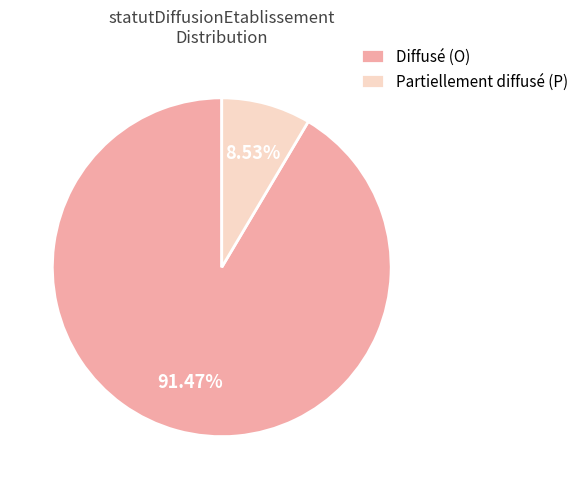

Which slice is the largest?

Diffusé (O)